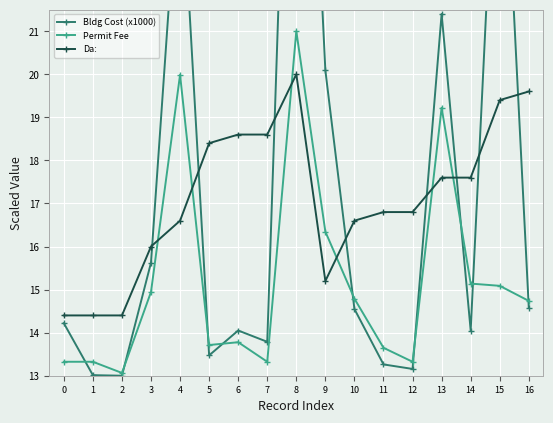

Where is the first local maximum for Permit Fee?

4